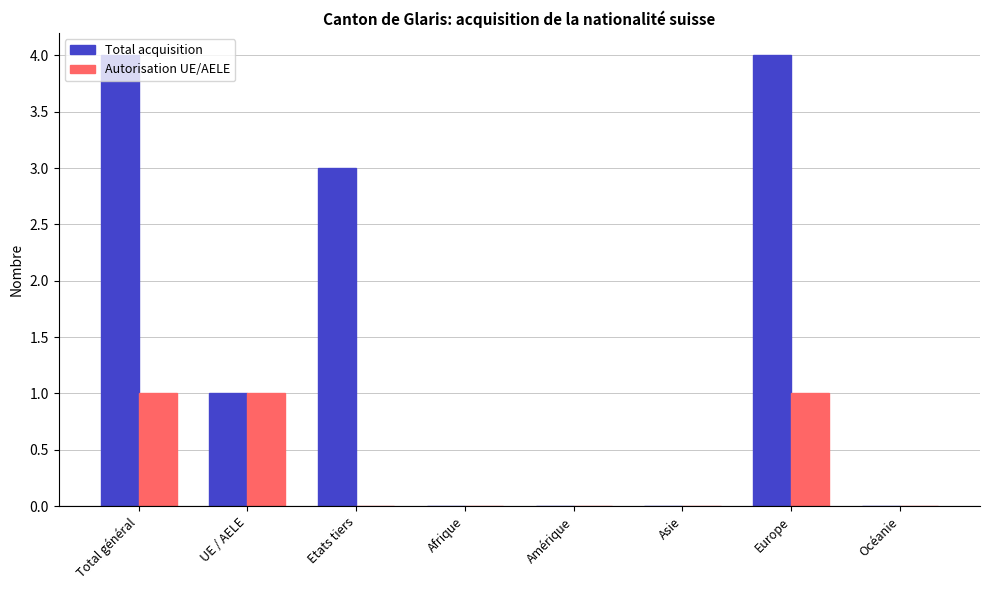

Count the number of data series in this chart.

2